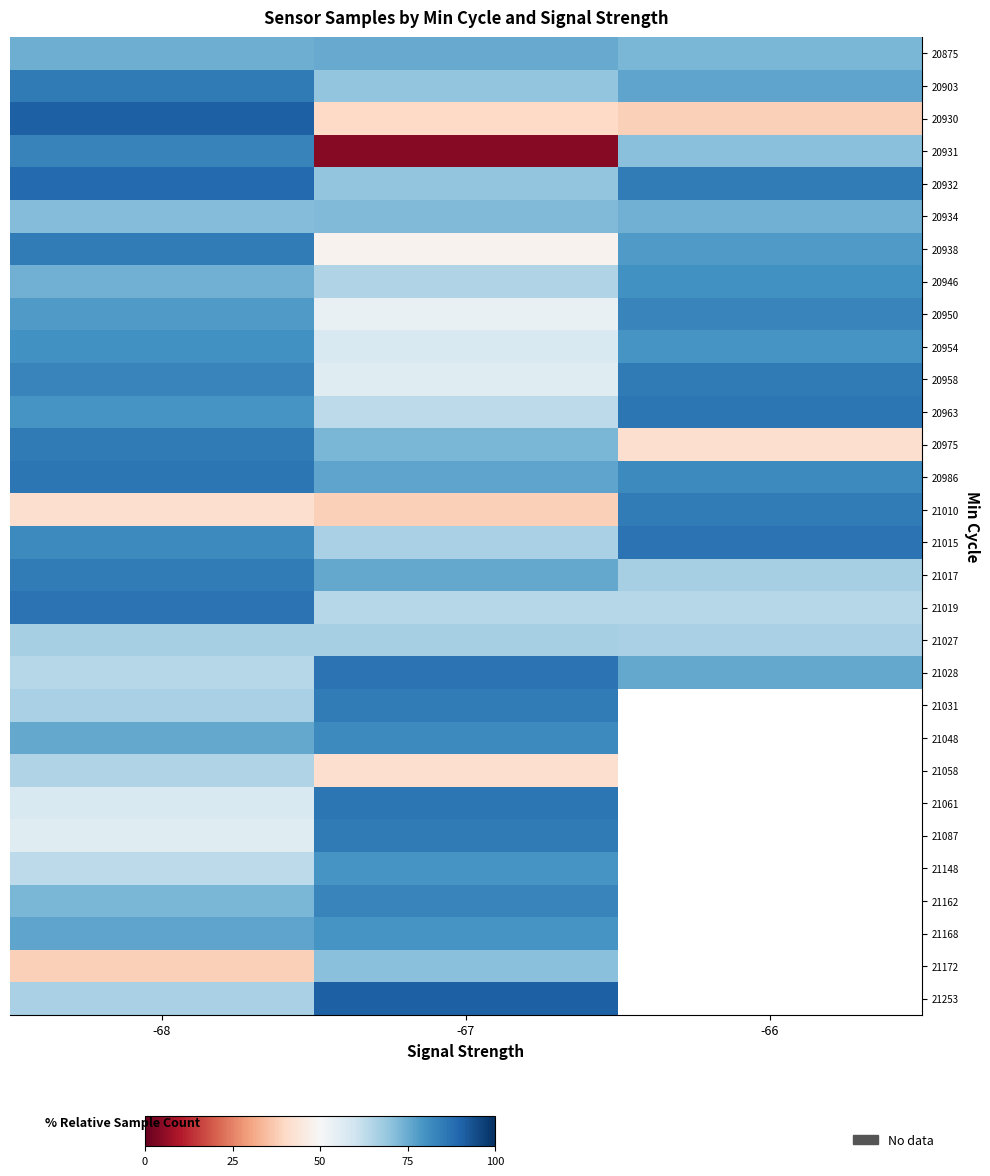

Rank the categories by 21017 value from highest to lowest.

-68, -67, -66